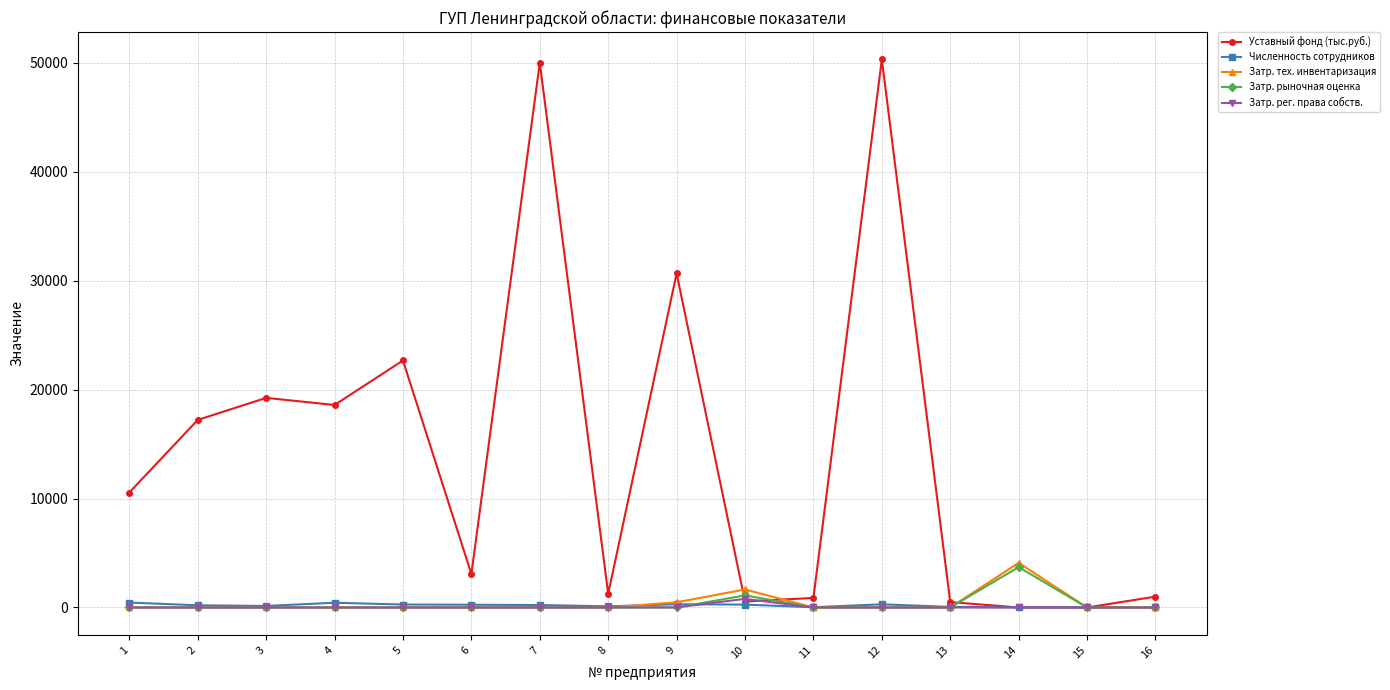

What is the difference between the highest and lowest values at 11?

879